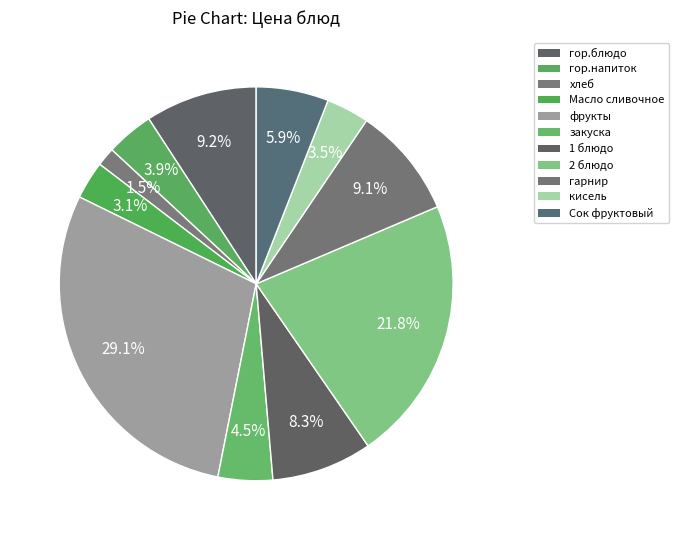

Does any single category account for the majority?

No